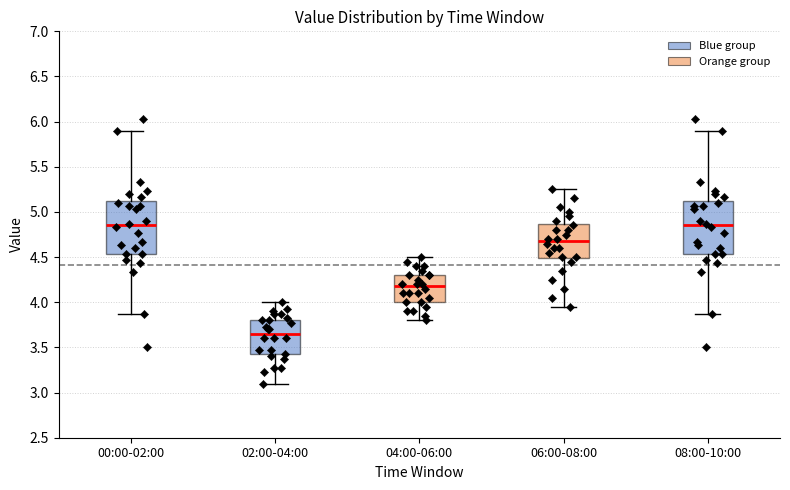

Reading left to right, read every box against the y-axis: the position of its median line, the range the box covers, and the ends of its whiskers. The values are not printed on the chart, so give them approximately, as read against the axis.

00:00-02:00: median 4.85, box 4.55 to 5.10, whiskers 3.85 to 5.90
02:00-04:00: median 3.65, box 3.40 to 3.80, whiskers 3.10 to 4.00
04:00-06:00: median 4.20, box 4.00 to 4.30, whiskers 3.80 to 4.50
06:00-08:00: median 4.70, box 4.50 to 4.85, whiskers 3.95 to 5.25
08:00-10:00: median 4.85, box 4.55 to 5.10, whiskers 3.85 to 5.90